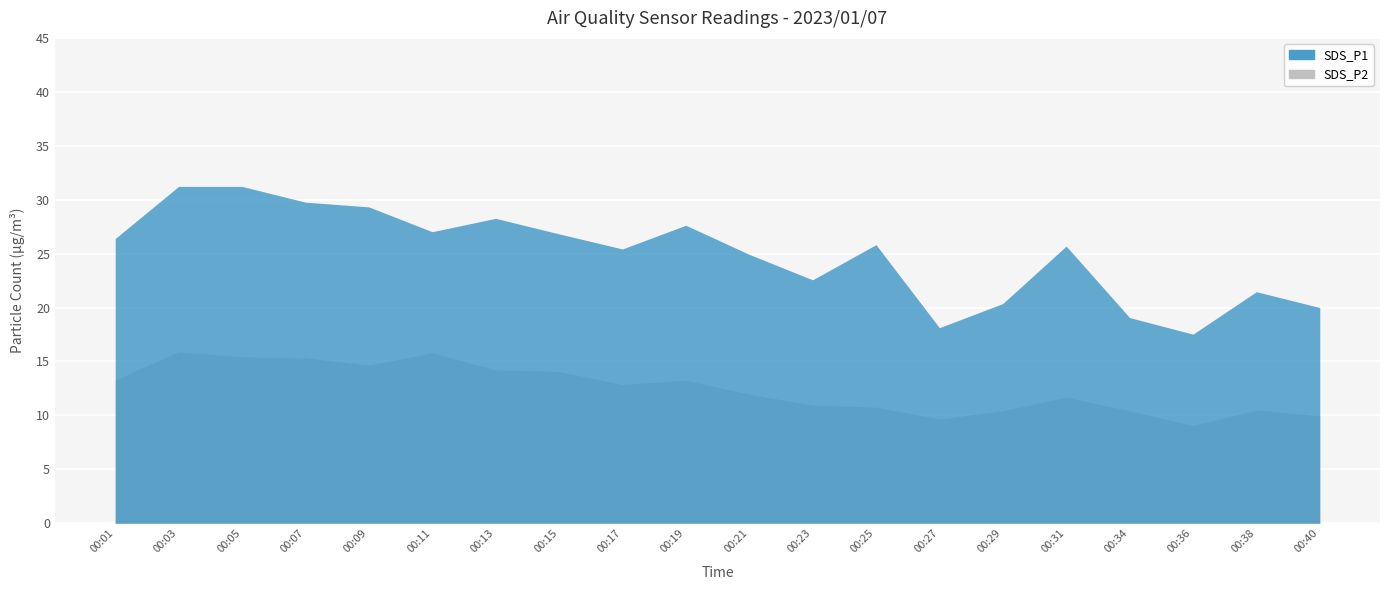

At which label is SDS_P2 closest to 12?

00:21